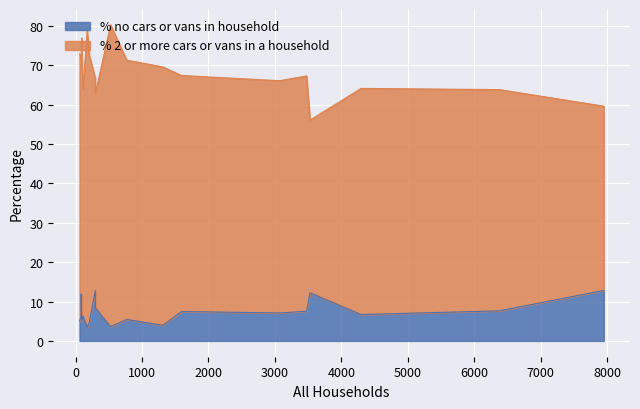

What is the highest value of the % no cars or vans in household series?

12.8